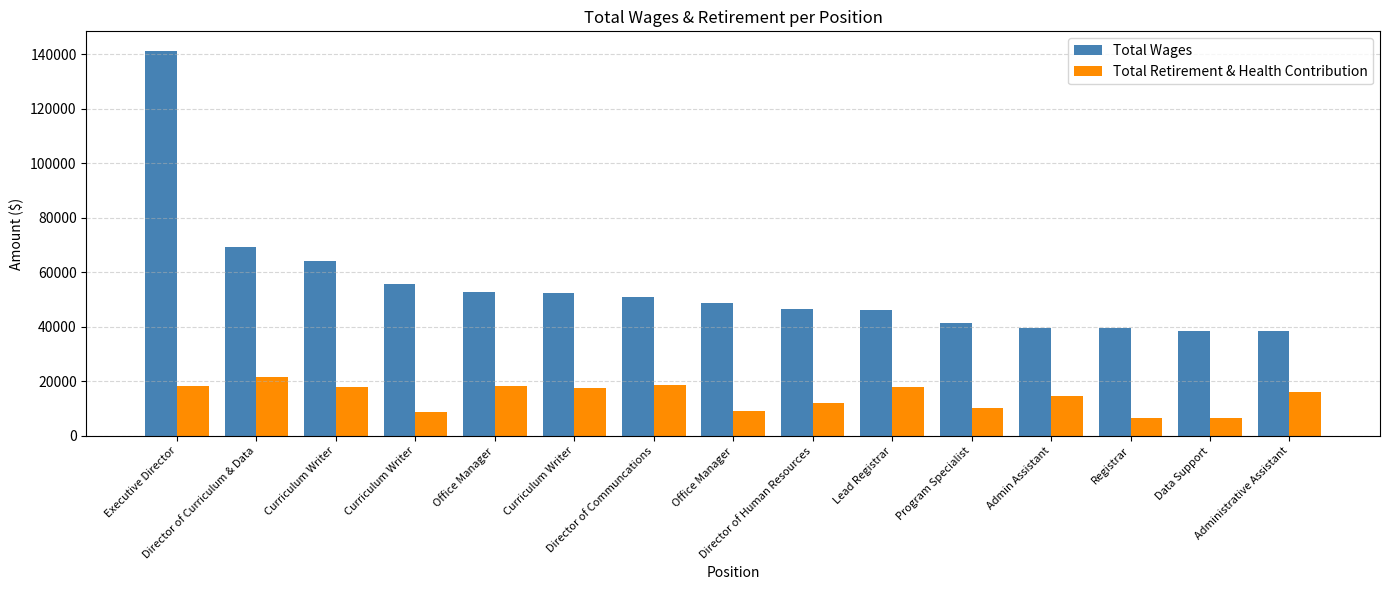

How many bars are there in each group?

2